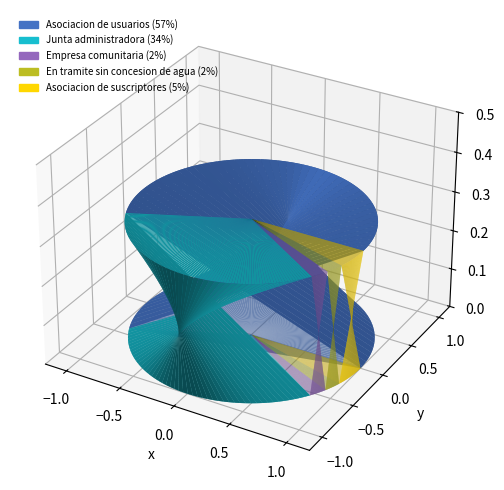

True or false: Junta administradora accounts for 34% of the total.

True